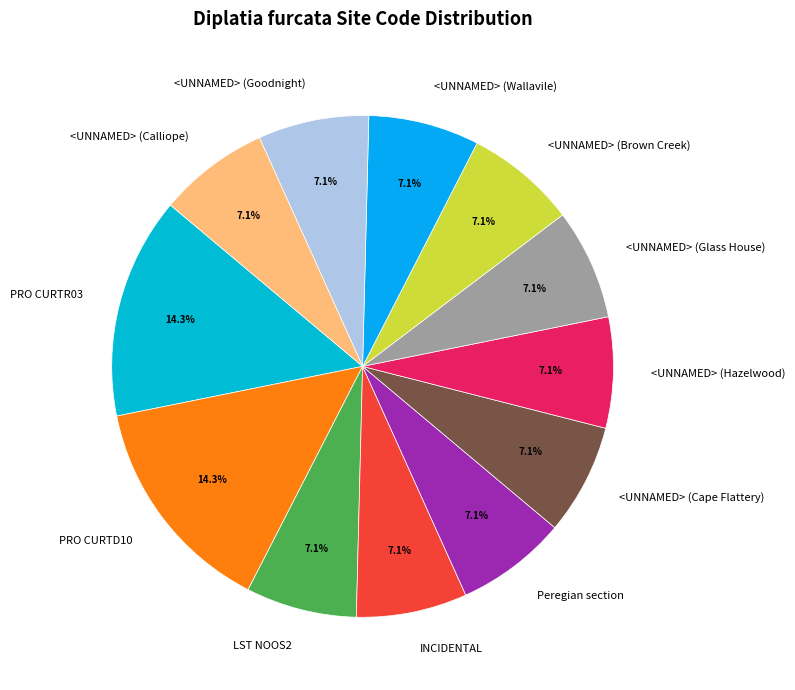

True or false: <UNNAMED> (Wallavile) accounts for 1% of the total.

False